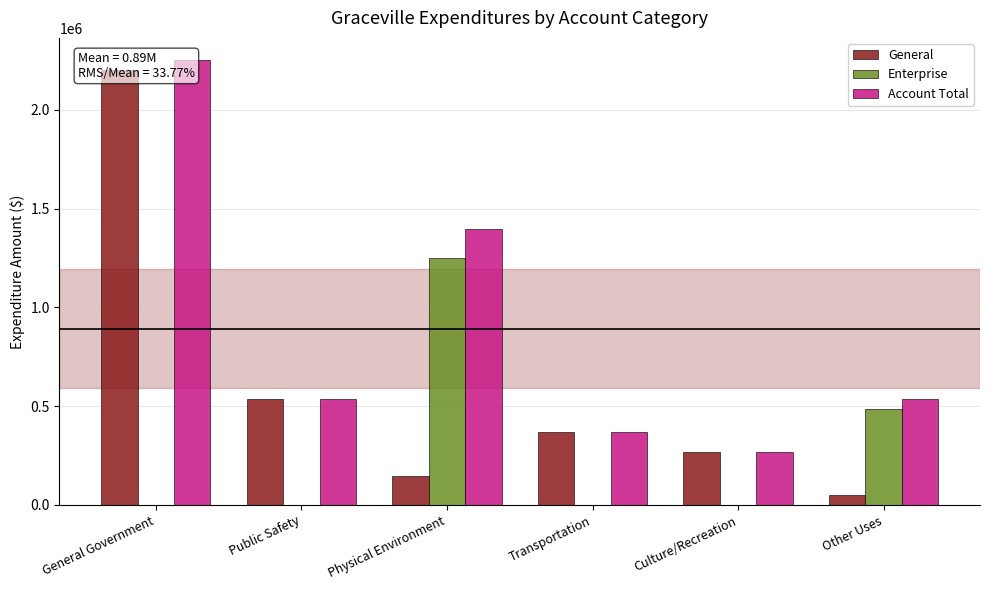

At Public Safety, list the series in order from largest to smallest.

General, Account Total, Enterprise